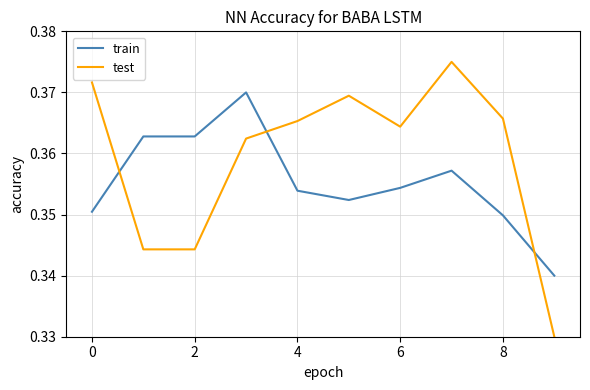

Which series ends up on top after the final intersection of test and train?

train